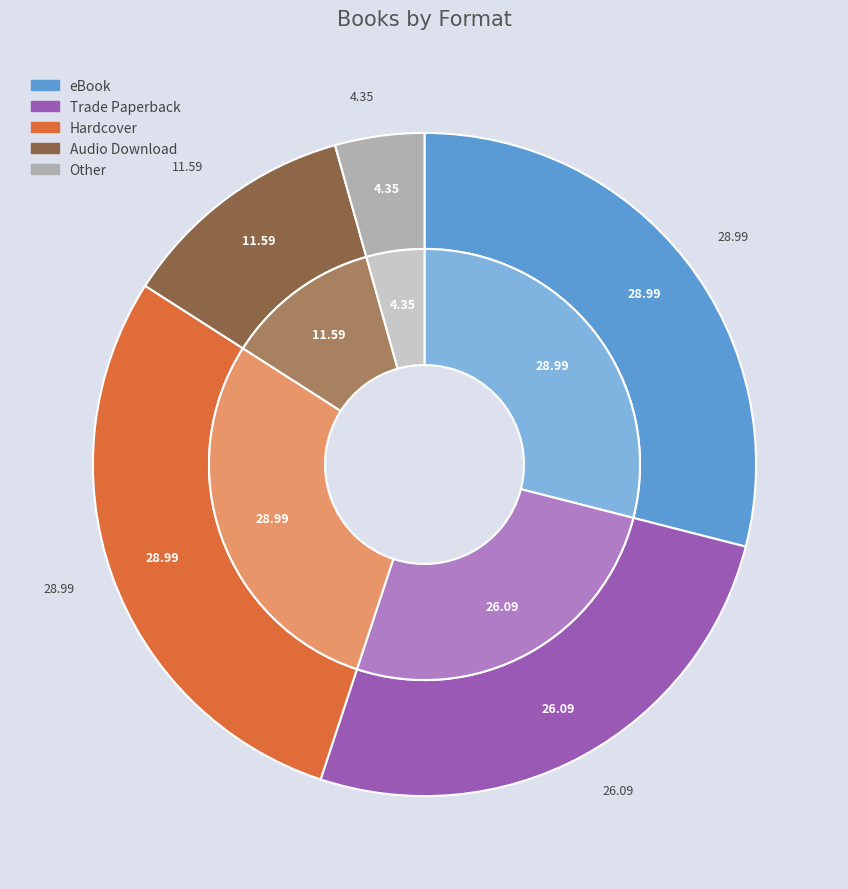

Rank the categories by value from highest to lowest.

Hardcover, eBook, Trade Paperback, Audio Download, Other